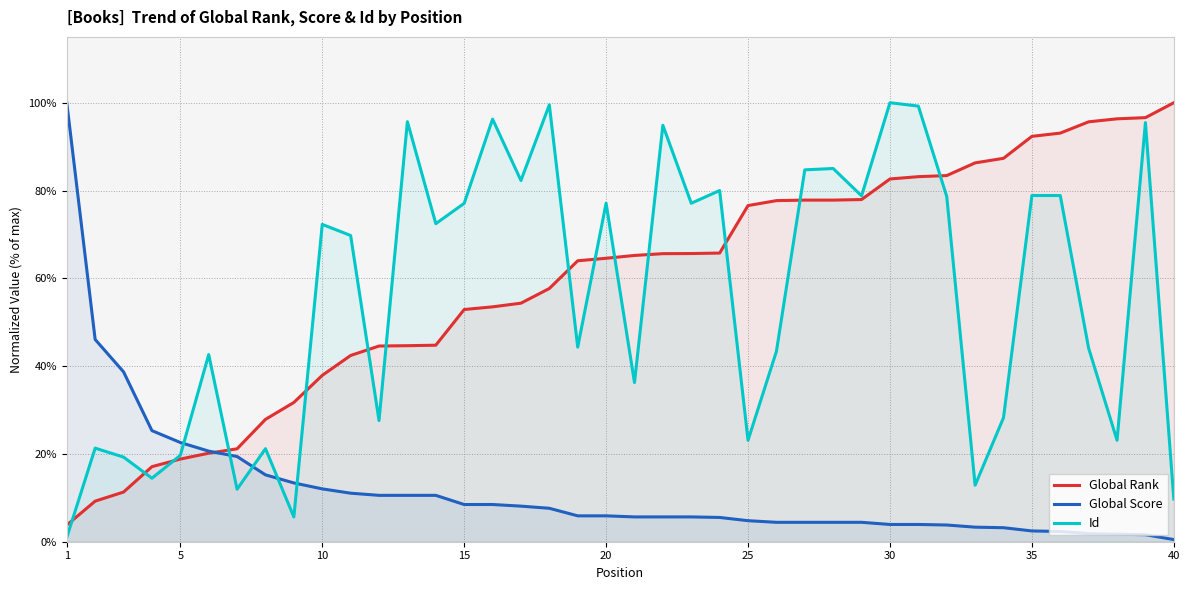

How many intersections are there between Id and Global Score?

5